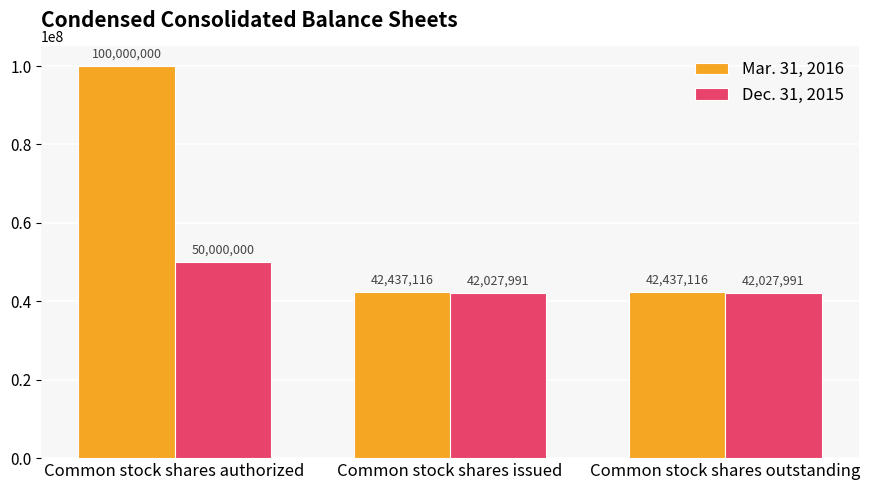

Read the Mar. 31, 2016 value at Common stock shares issued, to the nearest 10.

42437120